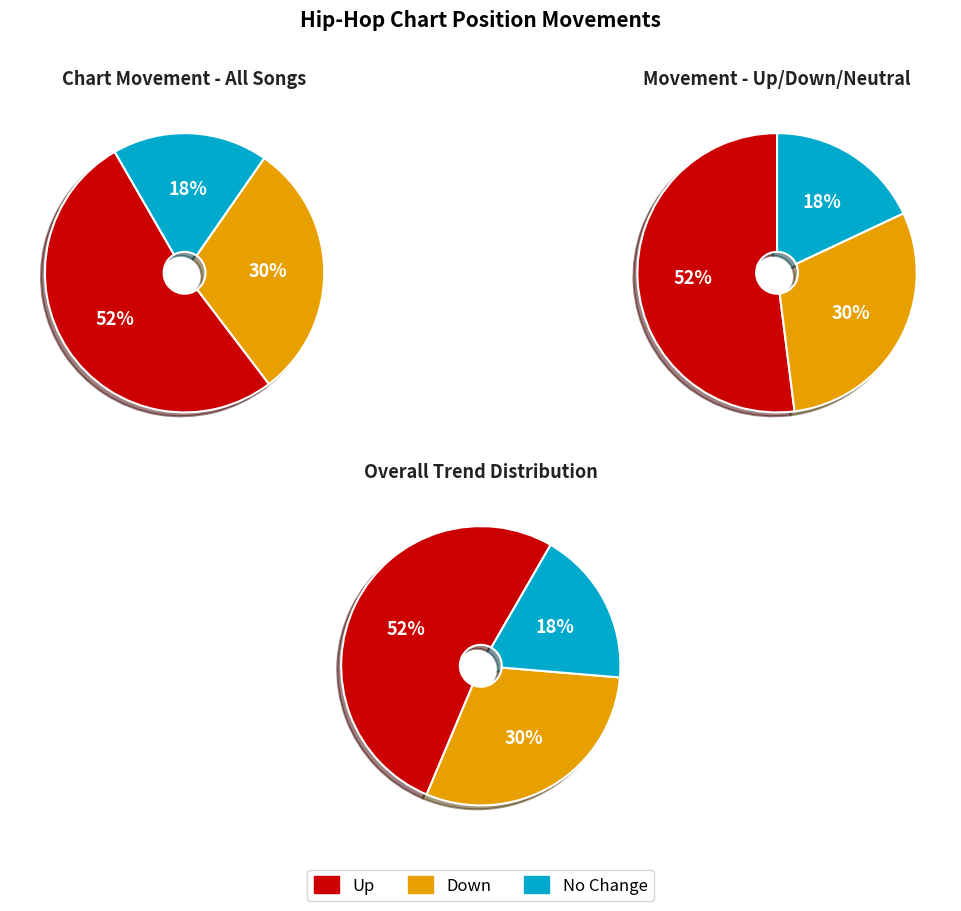

Approximately how many times larger is the value at up compared to down?

1.7